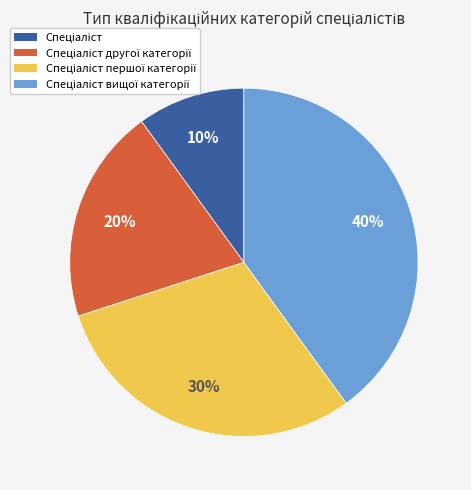

To the nearest percent, what is the average slice percentage?

25%